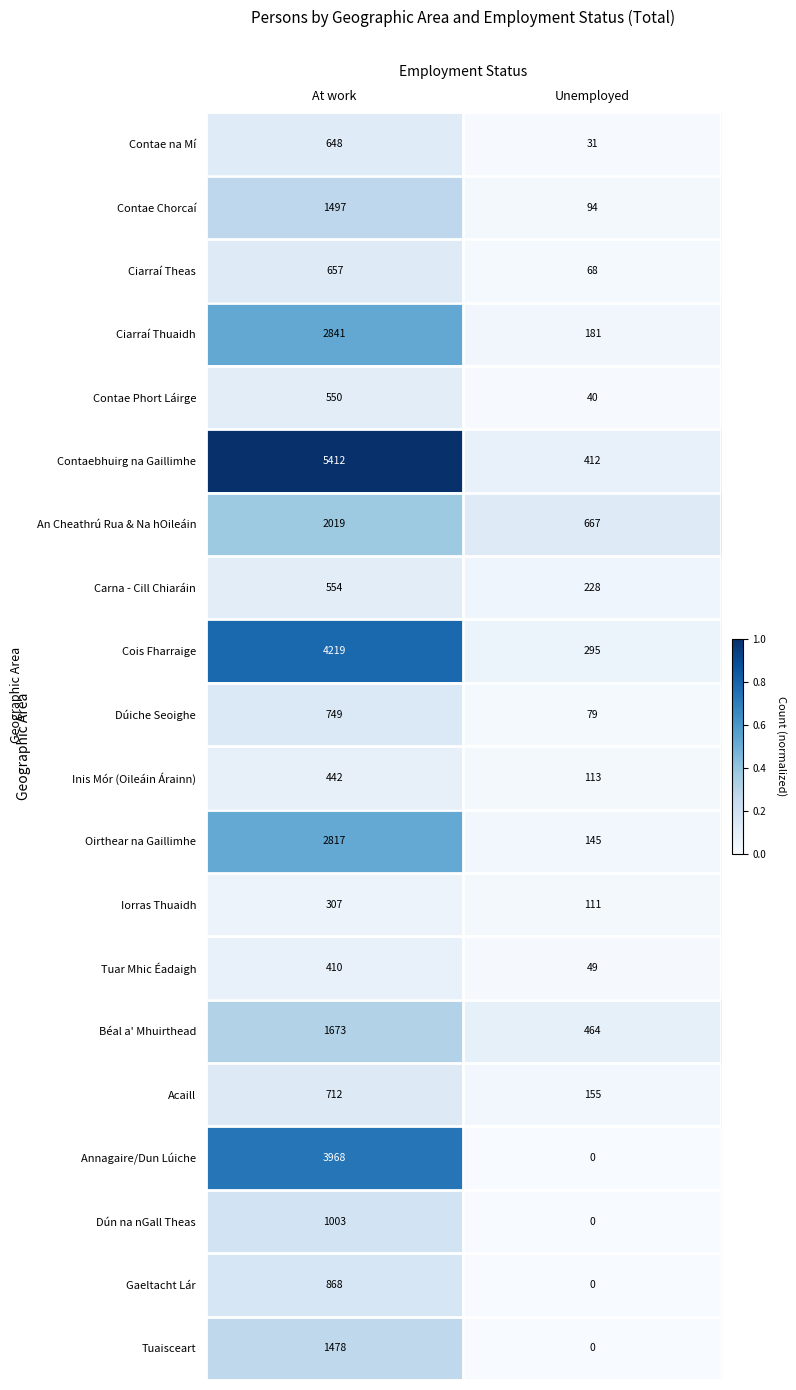

At which label is Inis Mór (Oileáin Árainn) closest to 277?

Unemployed